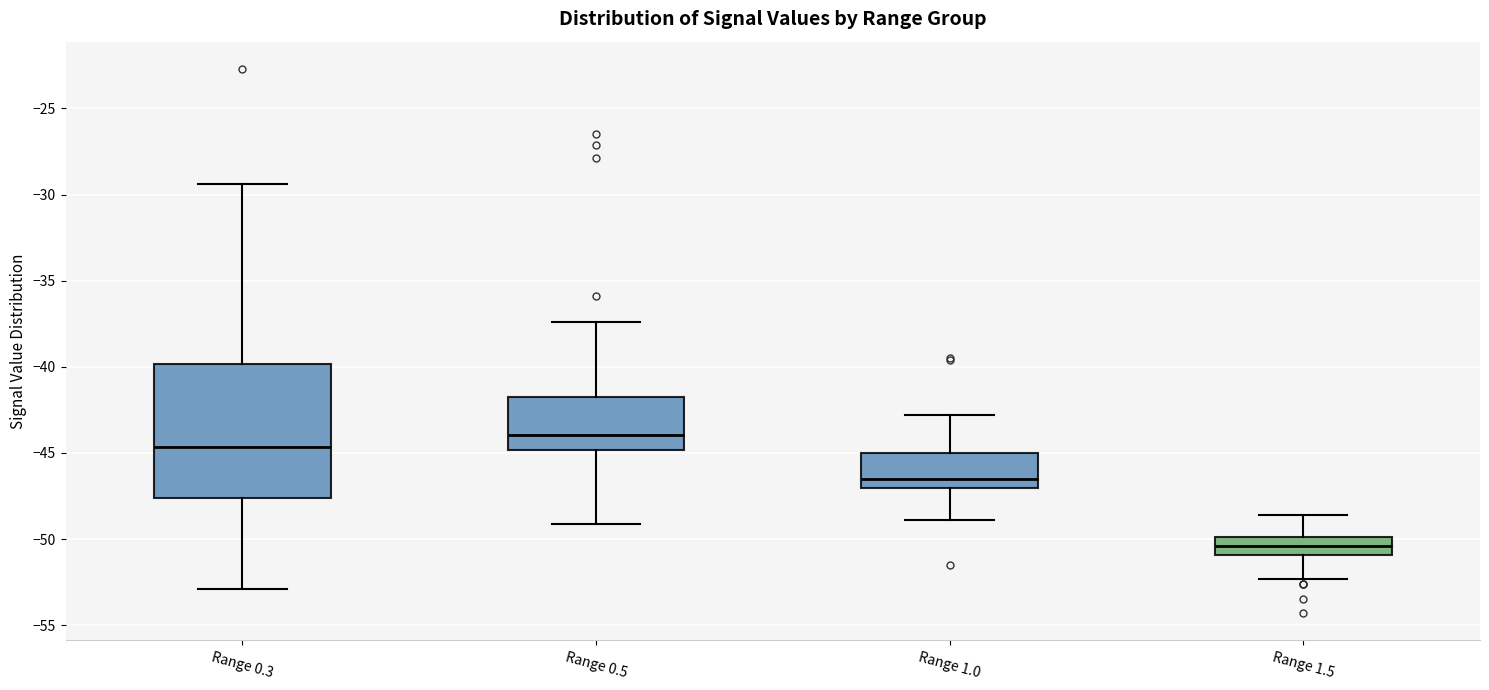

Comparing the boxes themselves (not the whiskers), which one is the tallest?

Range 0.3